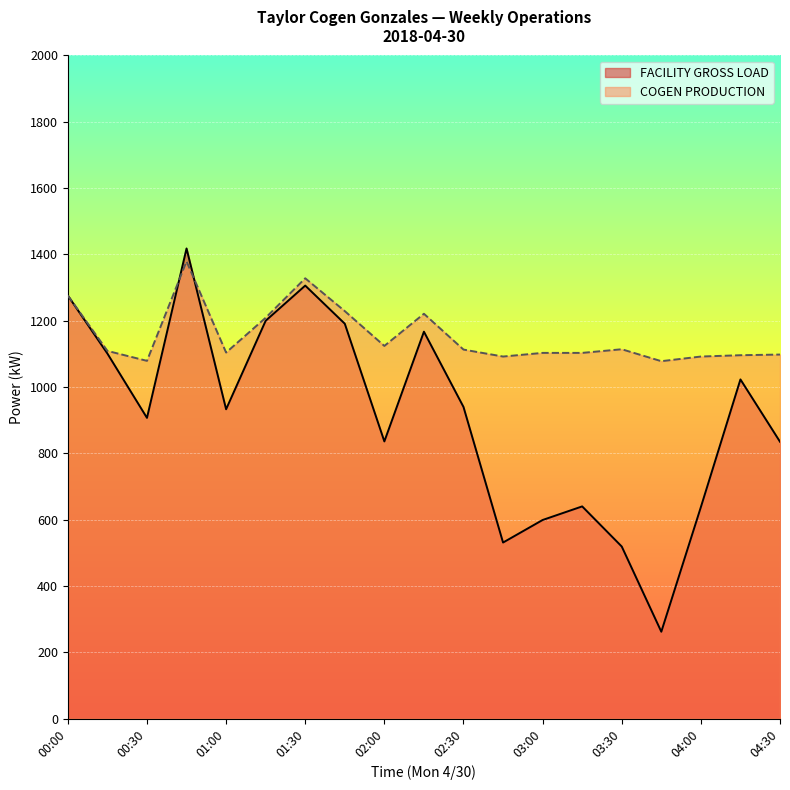

Between 02:15 and 03:00, which is larger?

02:15